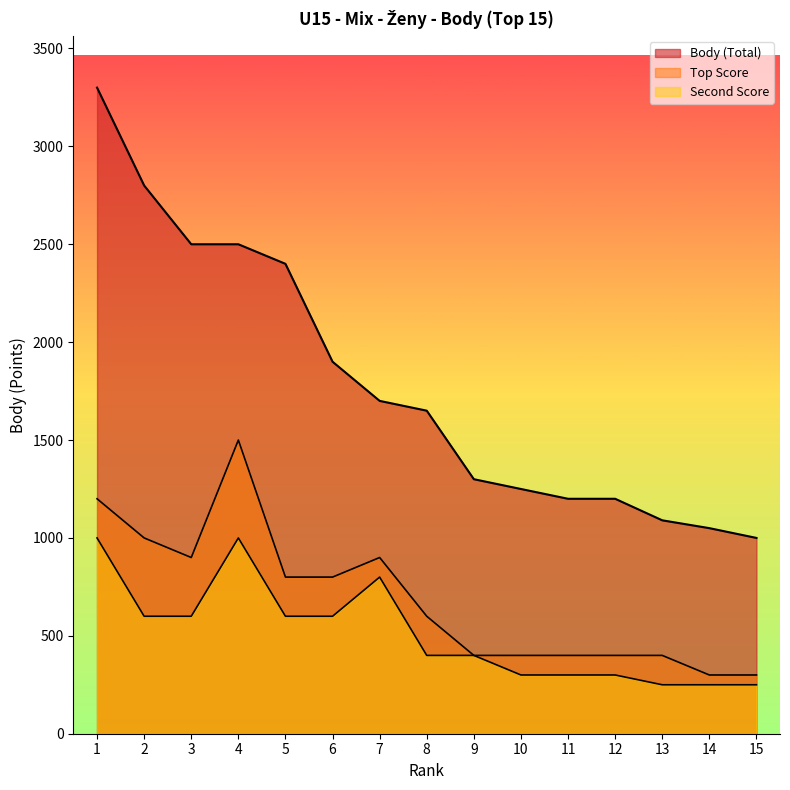

What is the value of the Top Score point at the 2nd from the left?

1000